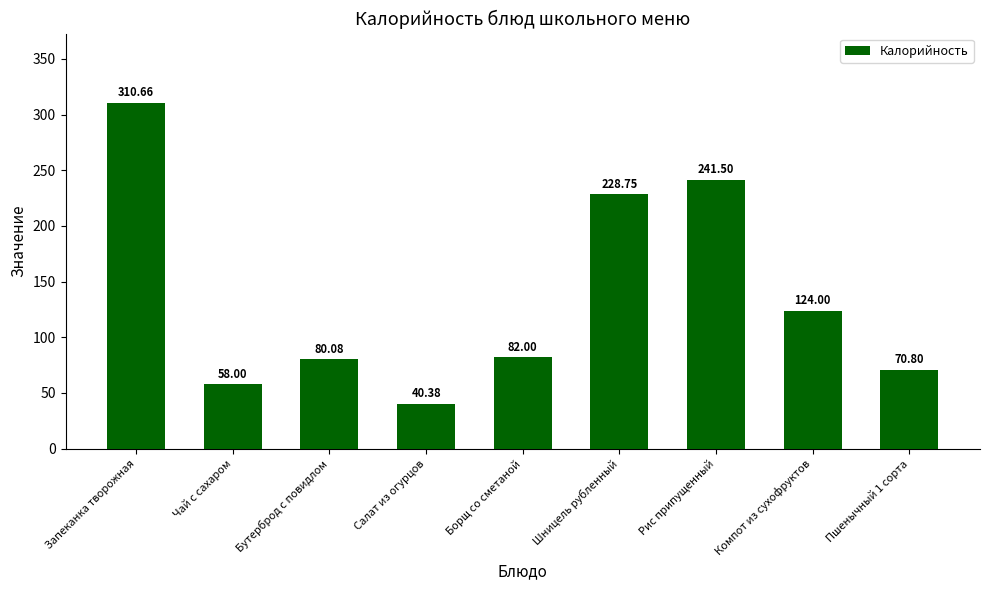

List the labels in order of value, smallest first.

Салат из огурцов, Чай с сахаром, Пшенычный 1 сорта, Бутерброд с повидлом, Борщ со сметаной, Компот из сухофруктов, Шницель рубленный, Рис припущенный, Запеканка творожная